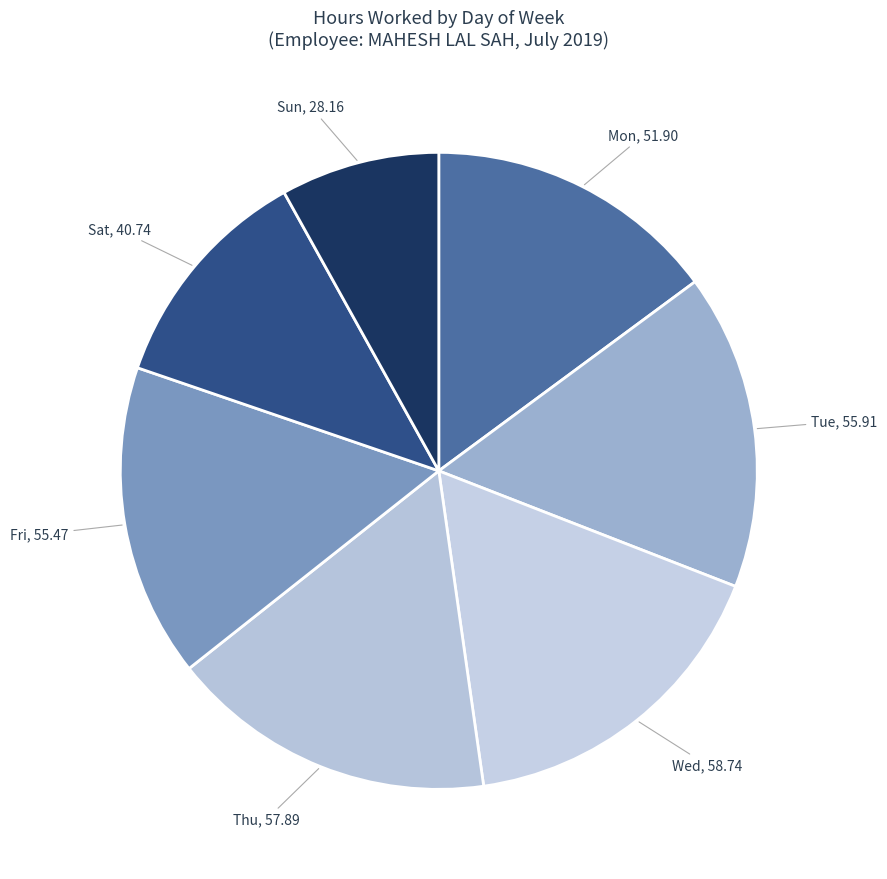

Which has a higher value, Tue or Sat?

Tue